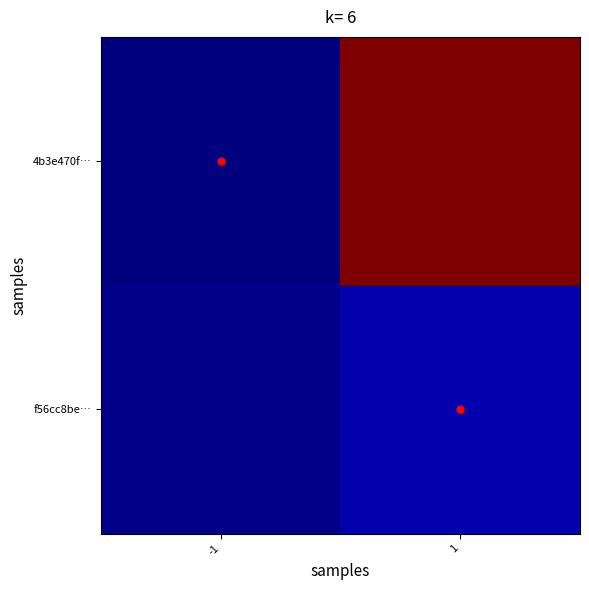

Which category has the lowest value across all series?

-1